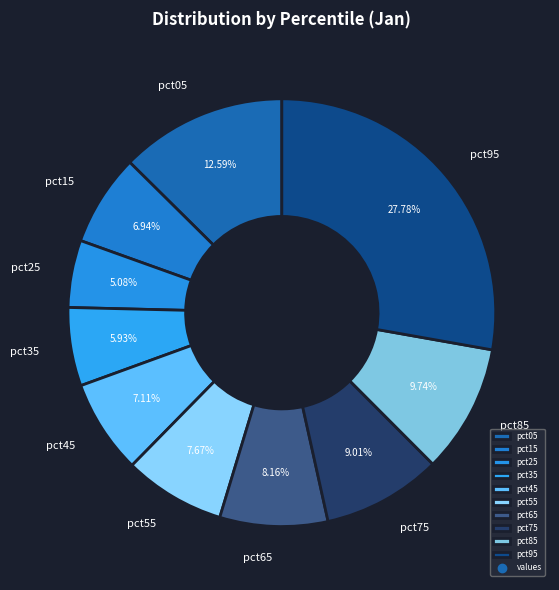

Between pct25 and pct45, which is larger?

pct45